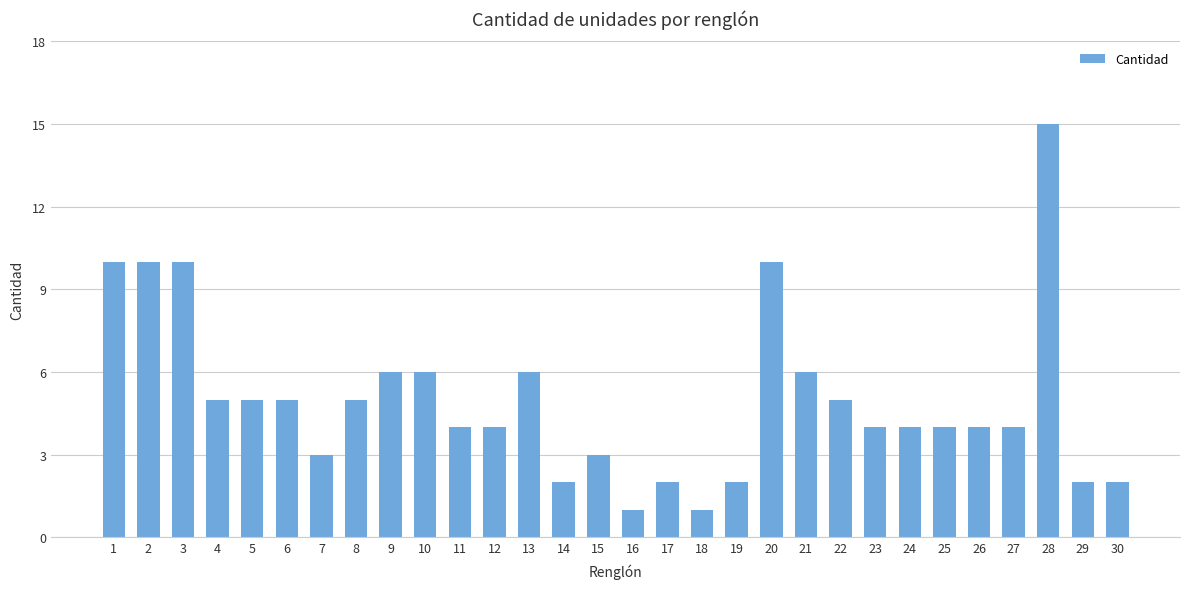

How many data points does each series have?

30